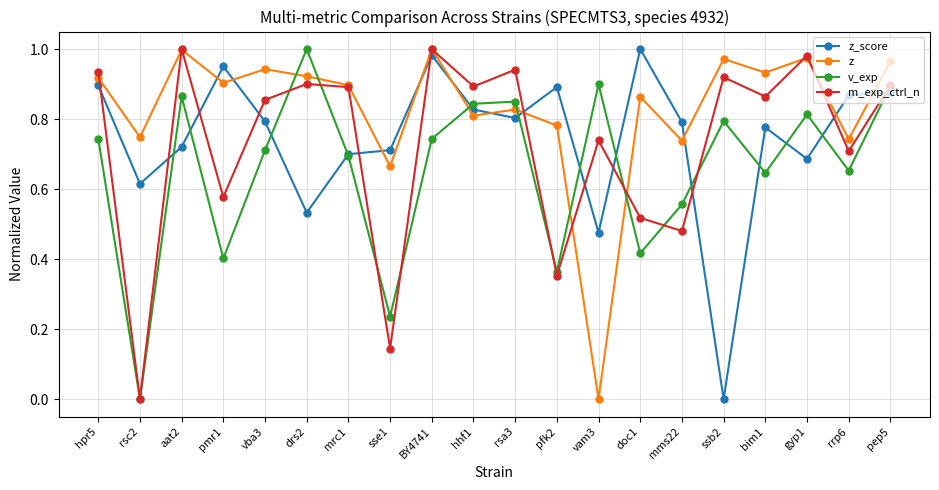

Where is the first local maximum for m_exp_ctrl_n?

aat2